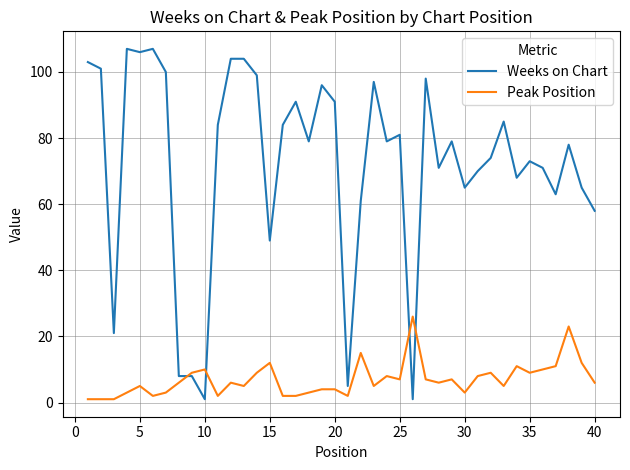

Does the chart display data point markers on the line(s)?

No